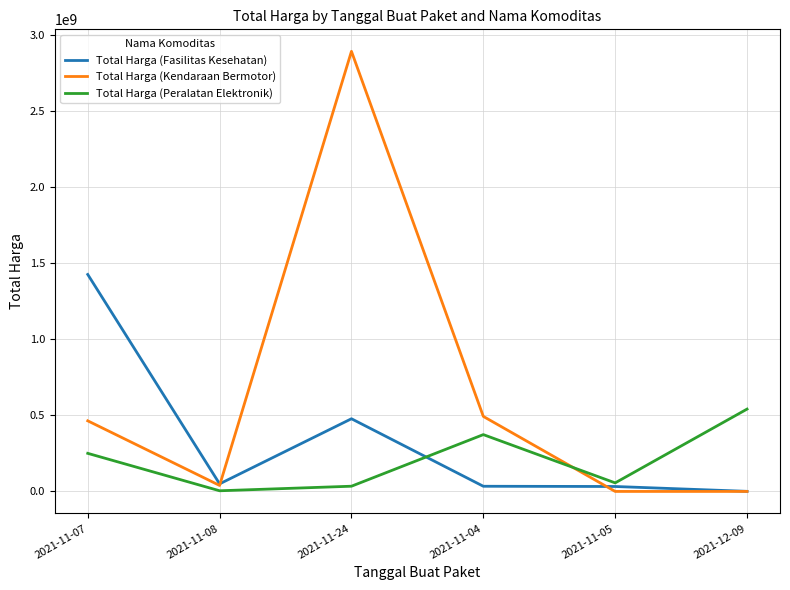

How many interior local peaks does the Total Harga (Peralatan Elektronik) series have?

1